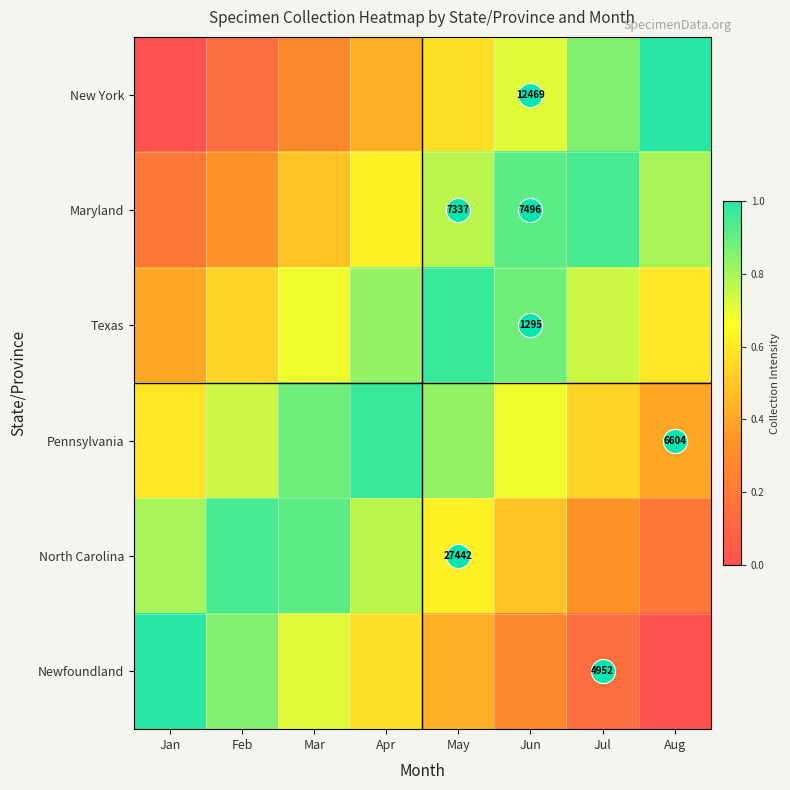

List the series in order of their peak value, highest first.

New York, Newfoundland, Pennsylvania, Texas, Maryland, North Carolina